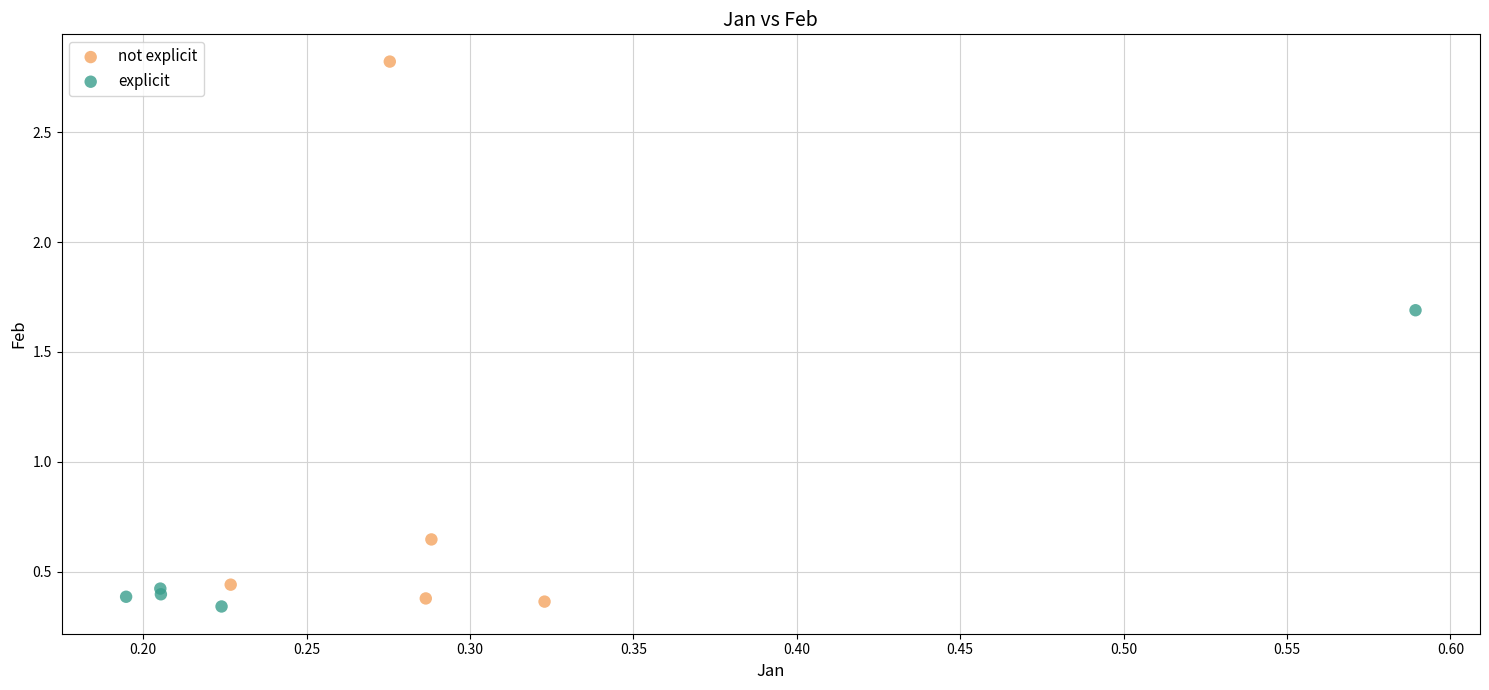

Which series has the widest spread of Y values?

not explicit